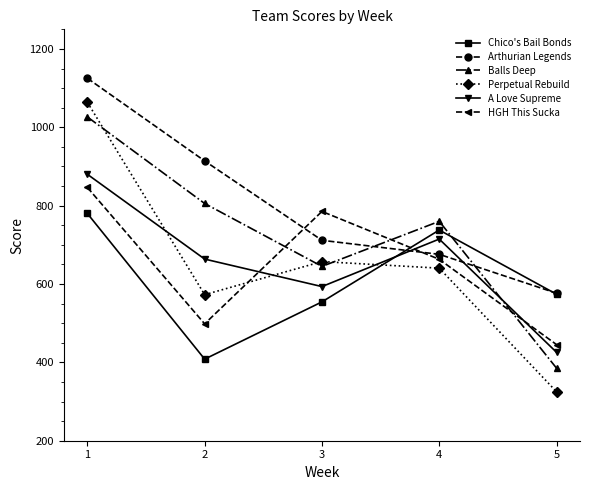

What is the value of the Chico's Bail Bonds point at the 4th from the left?

737.8